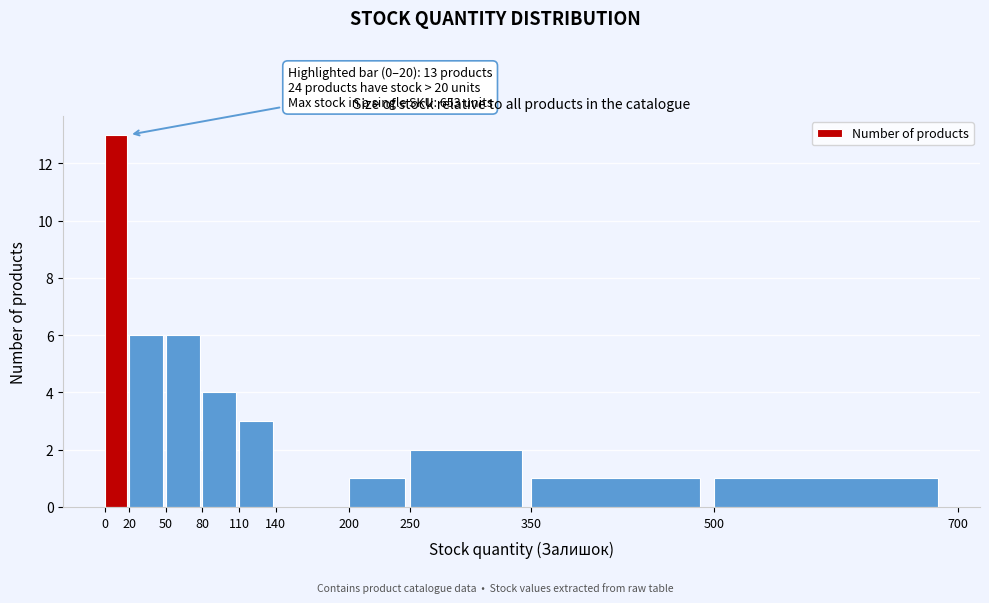

Which range on the x-axis has the tallest bar?

0 to 20